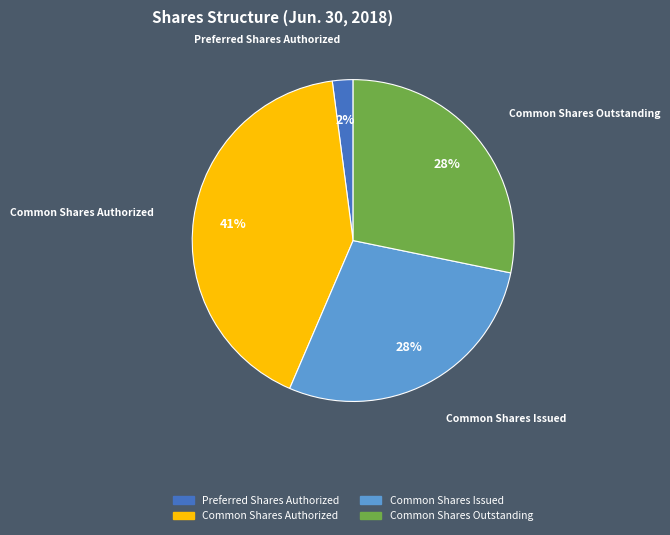

To the nearest percent, what is the difference between the largest and smallest slice percentages?

39%